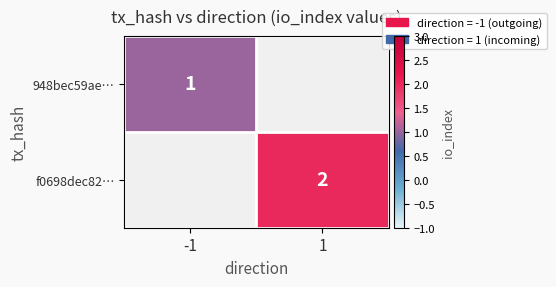

Is it true that f0698dec82… equals 3 at 1?

False